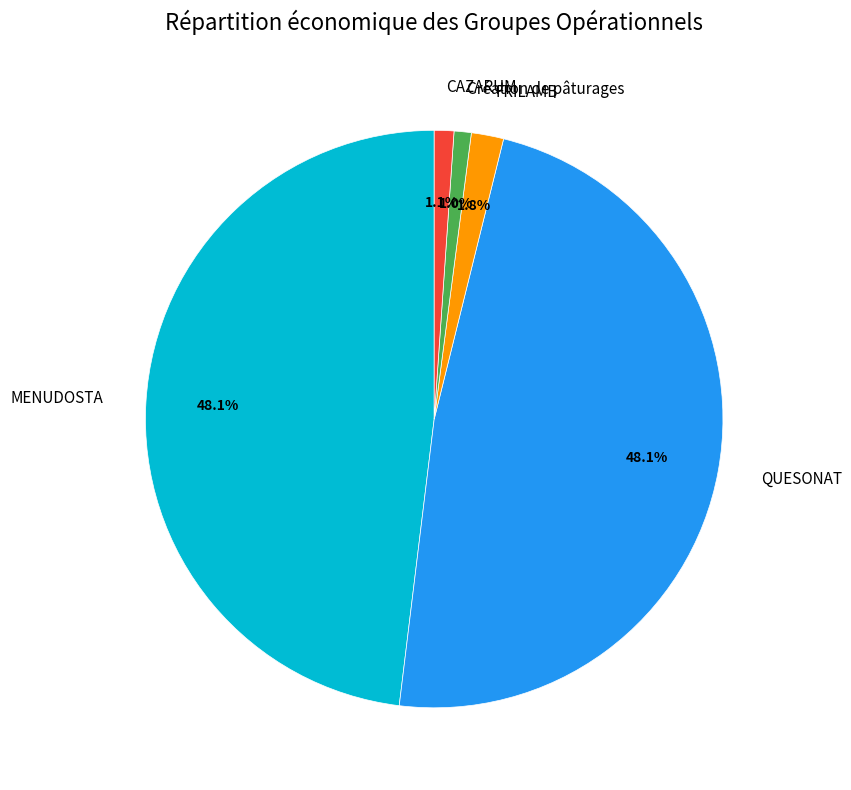

To the nearest percent, what is the combined percentage of Création de pâturages and CAZARUM?

2%